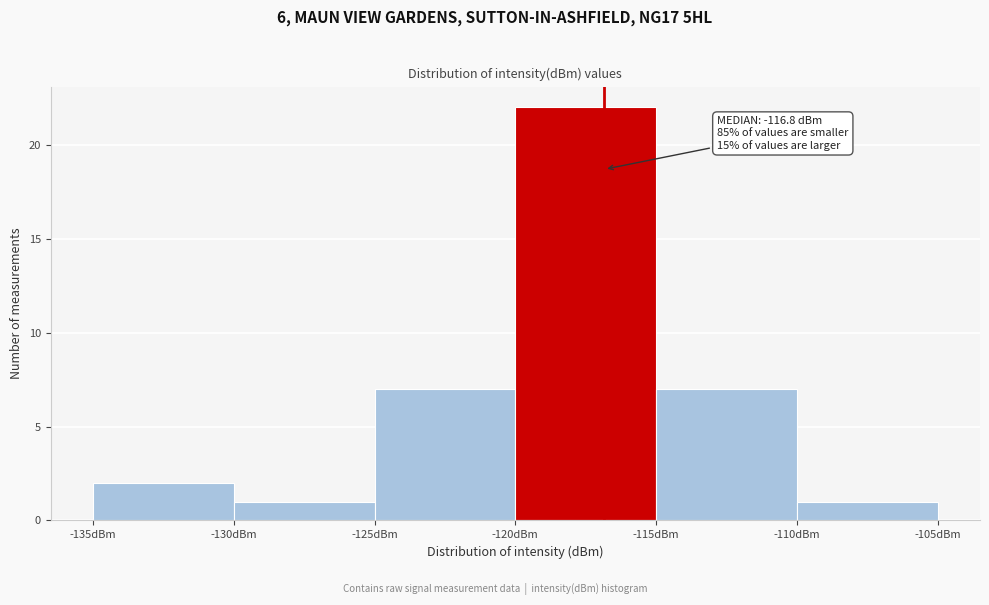

Over which range of the x-axis is the bar tallest?

-120 to -115